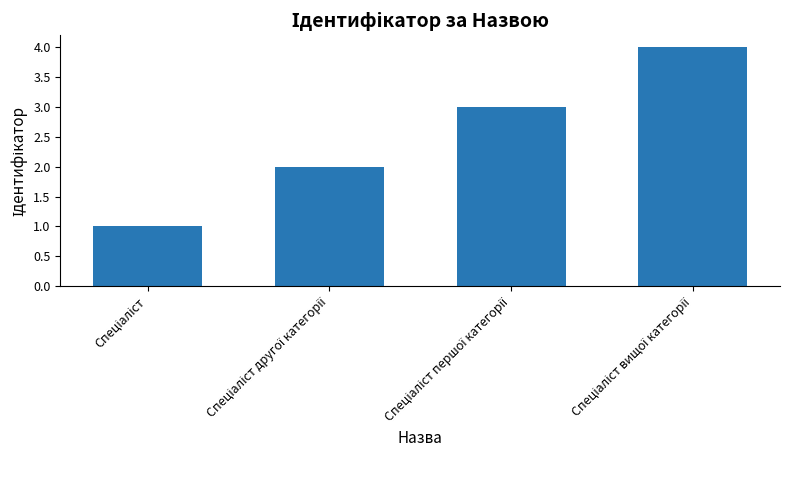

How many data points are less than 3?

2